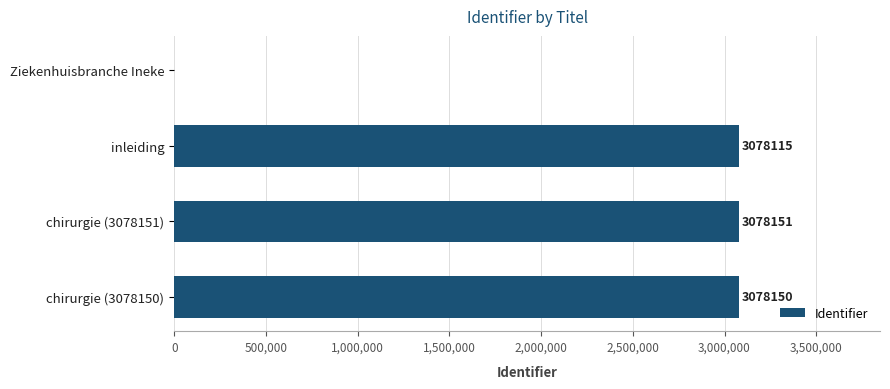

Approximately how many times larger is the value at chirurgie (3078150) compared to chirurgie (3078151)?

1.0